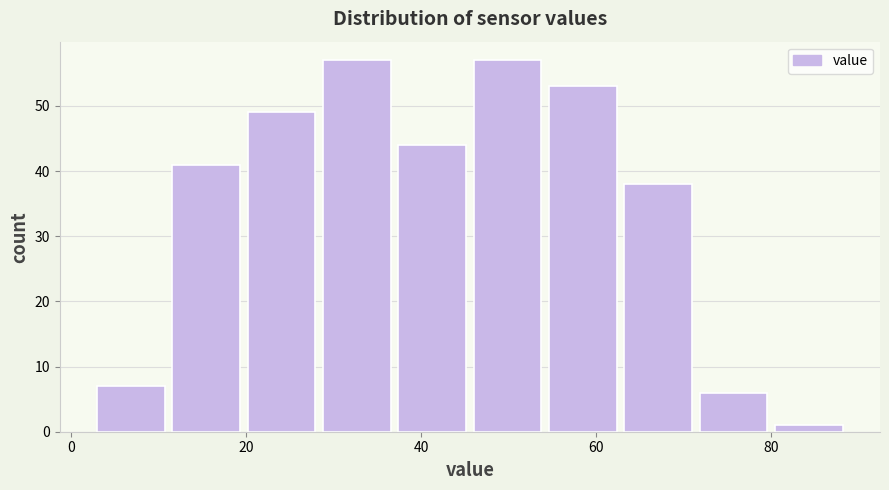

Reading left to right, transcribe this chart: for each bar, give the range it covers on the x-axis and its height. Neither the bar edges nor the heights are printed on the chart, so give them approximately, as read against the axes.

3.0 to 11.6: 7
11.6 to 20.2: 41
20.2 to 28.8: 49
28.8 to 37.4: 57
37.4 to 46.0: 44
46.0 to 54.6: 57
54.6 to 63.2: 53
63.2 to 71.8: 38
71.8 to 80.4: 6
80.4 to 89.0: 1